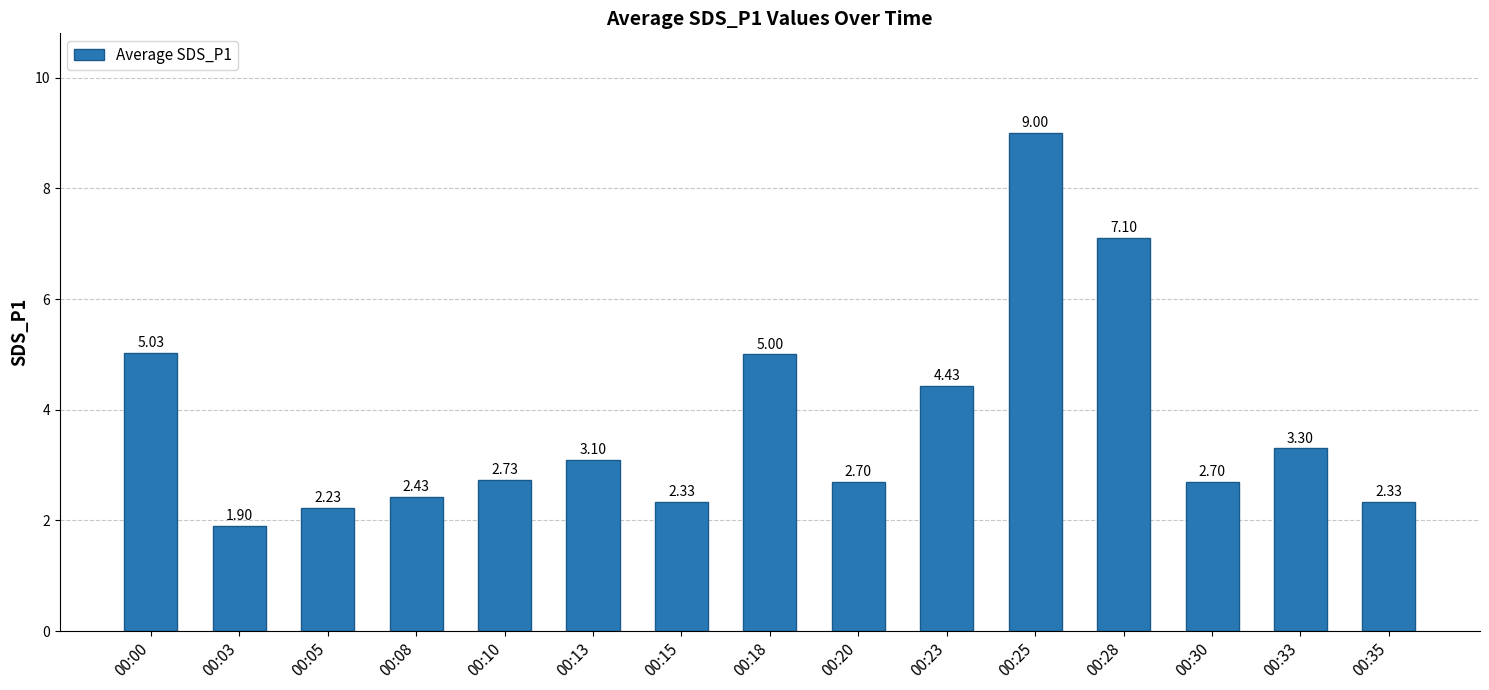

At which label is the value closest to 5?

00:18